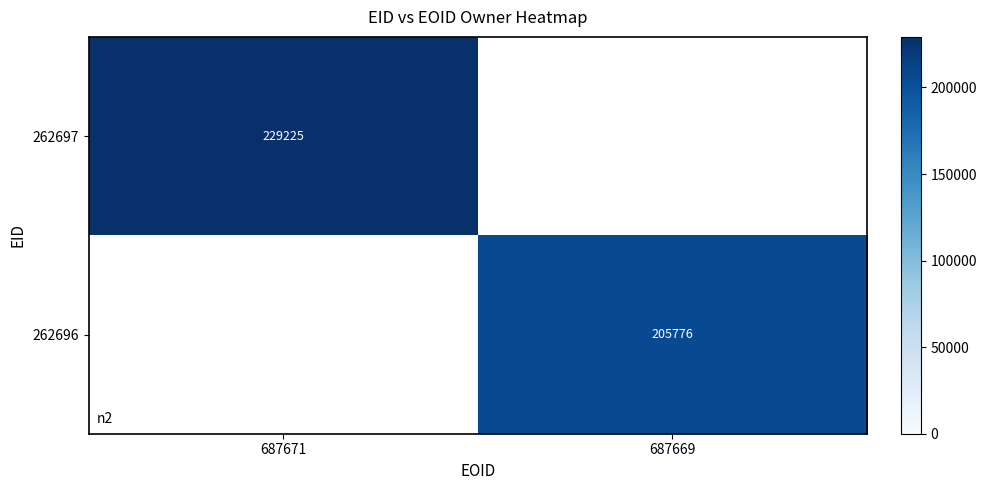

The value of 262696 at 687669 is 205776. True or false?

True